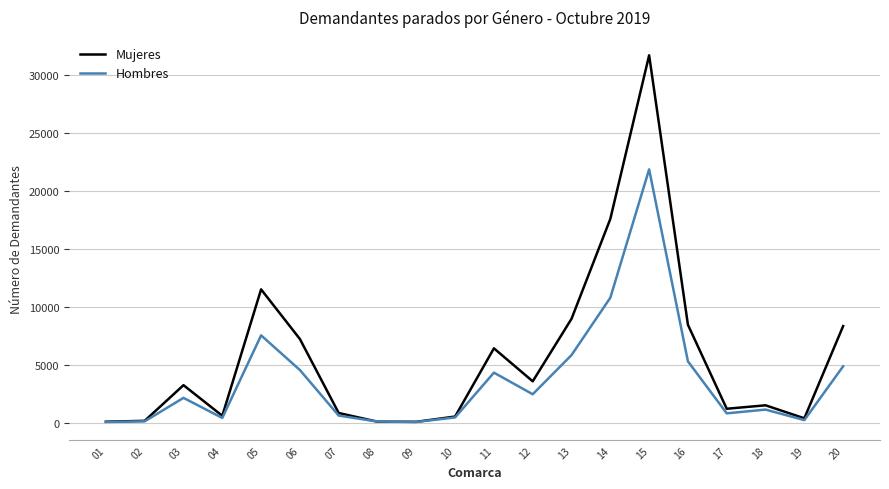

What is the maximum value for Mujeres?

31714